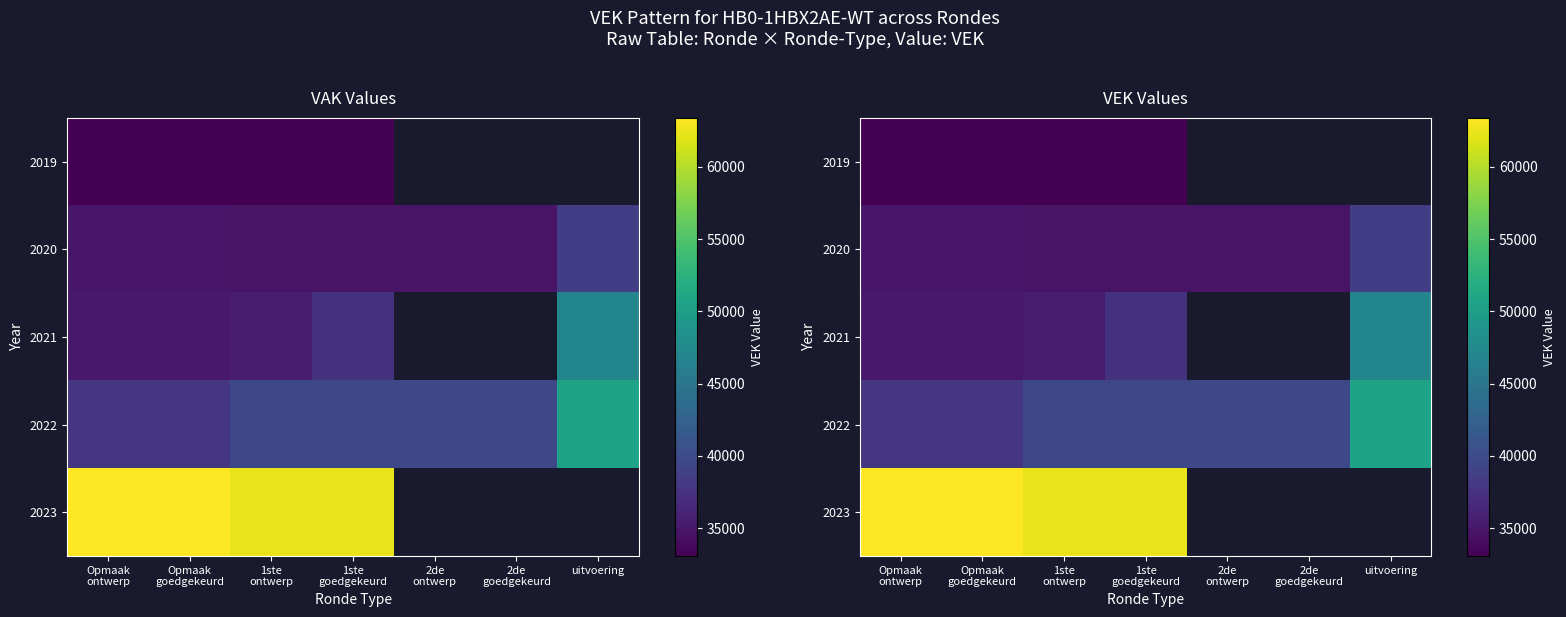

What is the maximum value for 2023?

63406.0